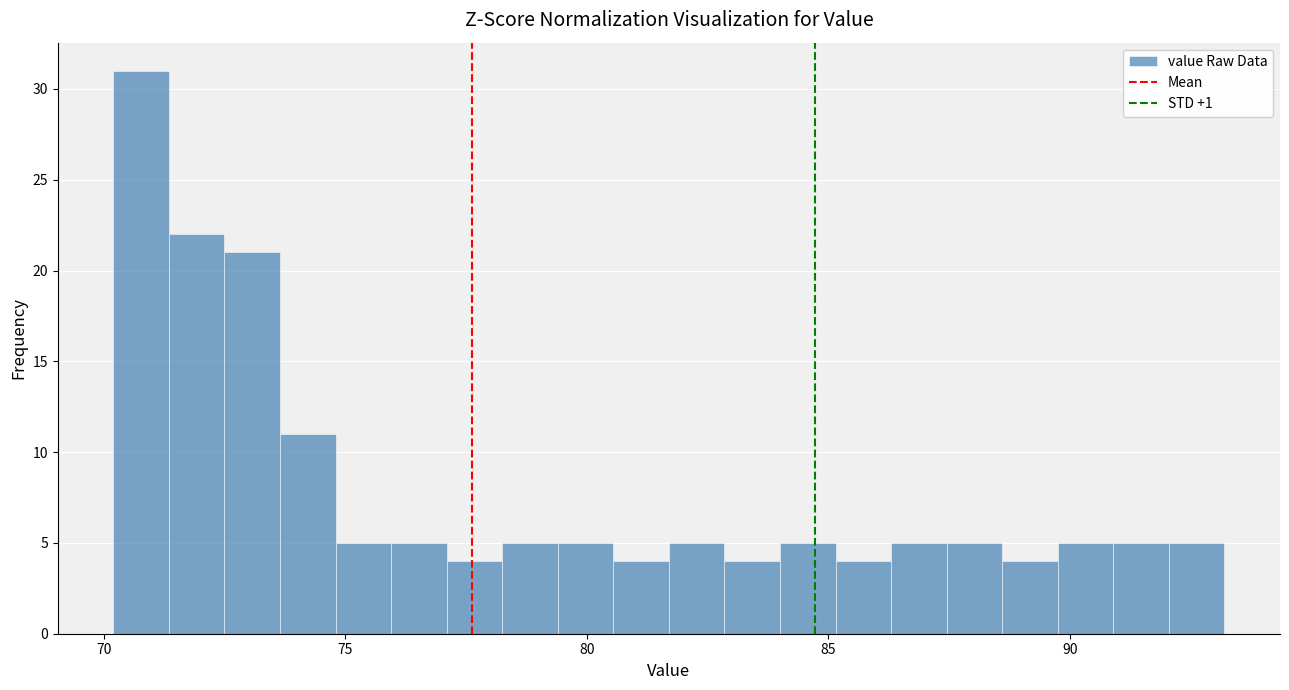

Around what value on the x-axis is the tallest bar? Give the approximate position of its centre, as read against the axis.

71.0